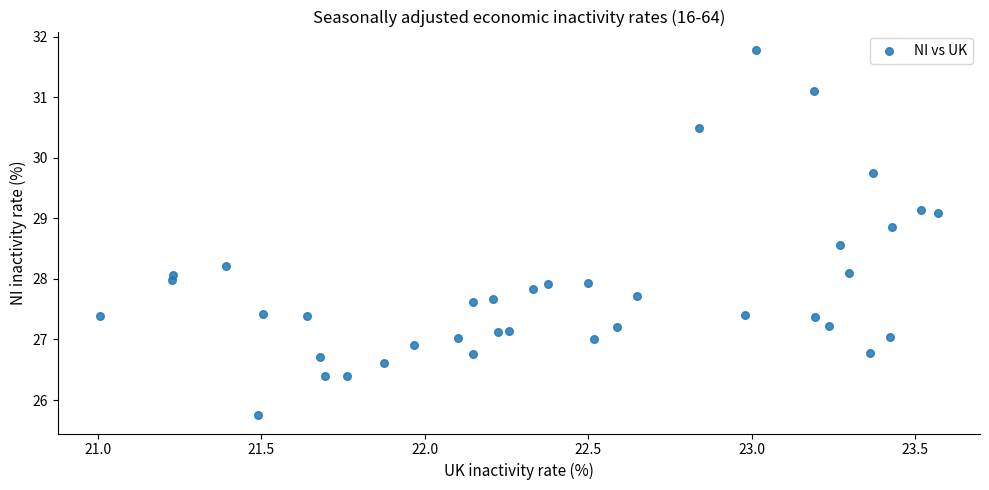

What is the range of Y values (max minus min)?

6.0